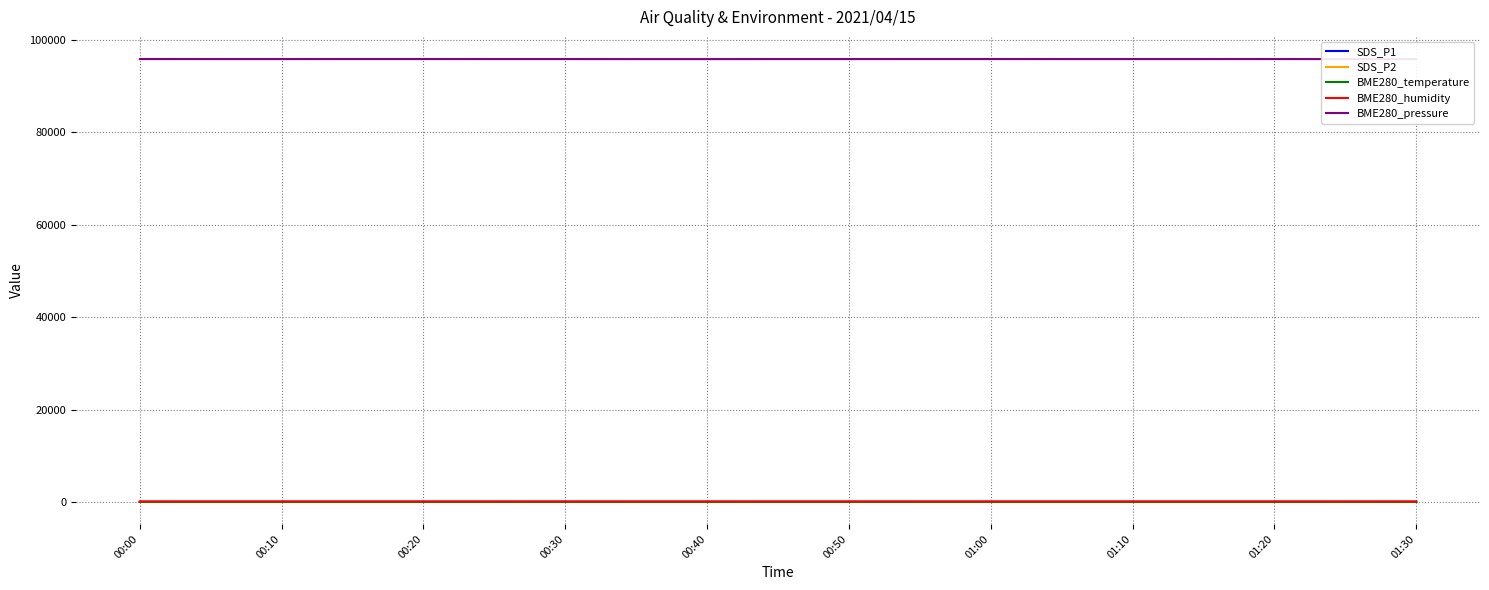

The BME280_humidity series shows 131.2 at 00:30. True or false?

False